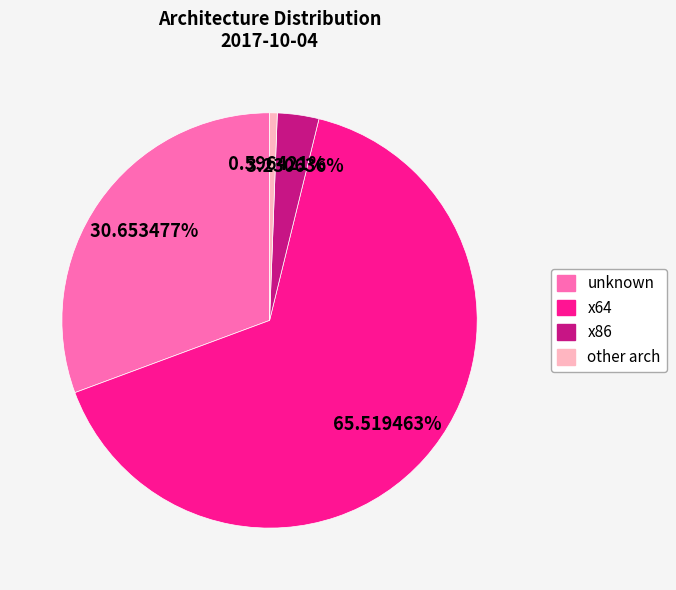

Does any single category account for the majority?

Yes